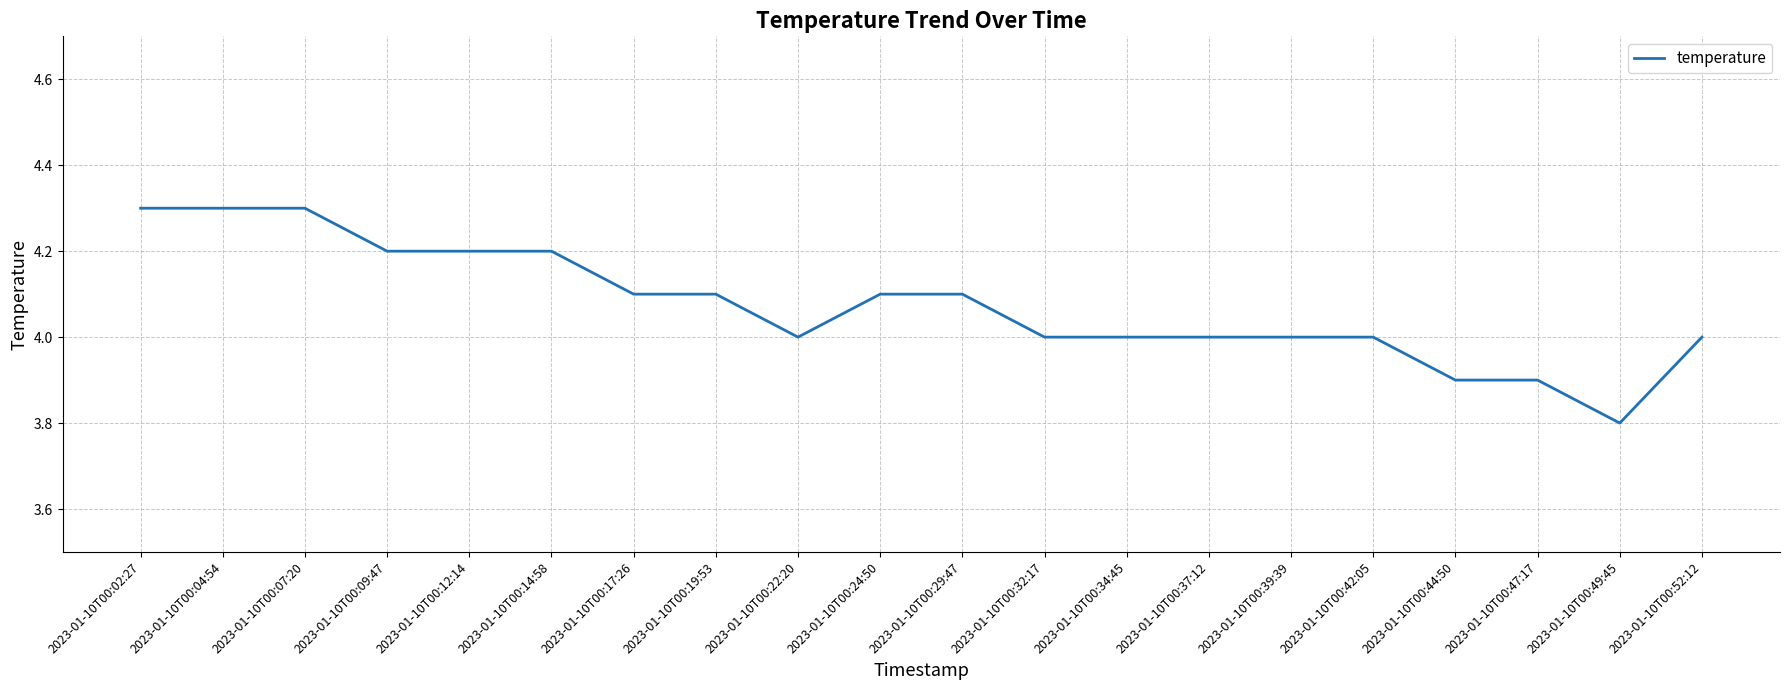

Reading right to left, what are all the values shown in this chart?

4.0	3.8	3.9	3.9	4.0	4.0	4.0	4.0	4.0	4.1	4.1	4.0	4.1	4.1	4.2	4.2	4.2	4.3	4.3	4.3